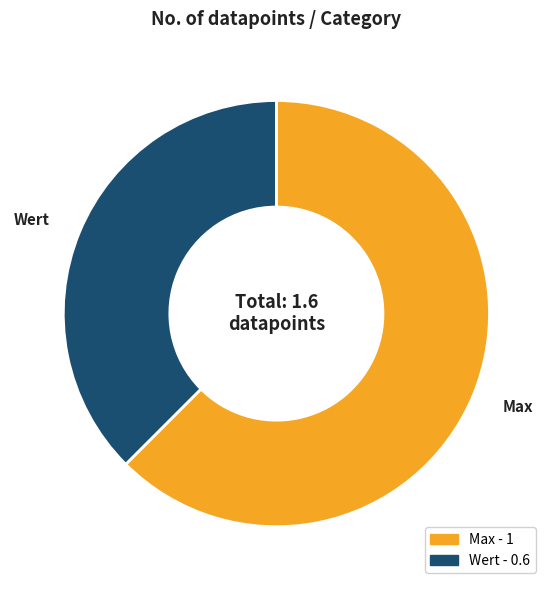

Is it true that Wert is 38% of the pie?

True